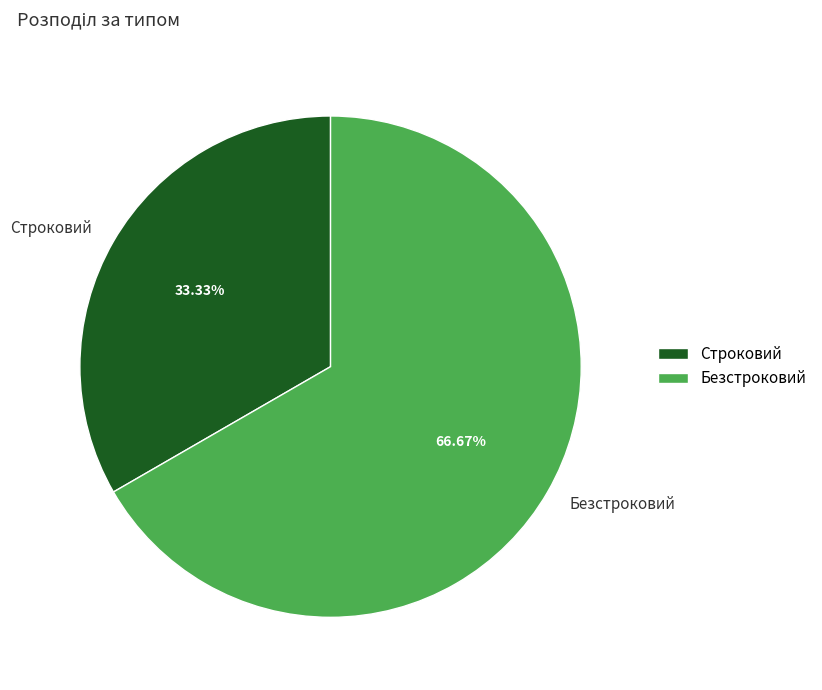

To the nearest percent, what is the average slice percentage?

50%